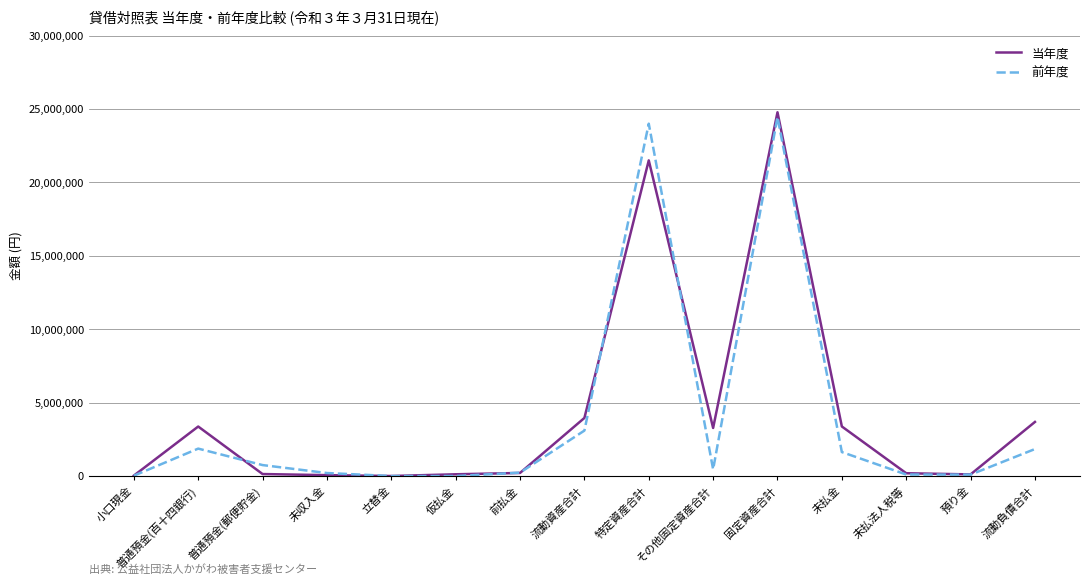

What is the total value across all series at 未収入金?

272410